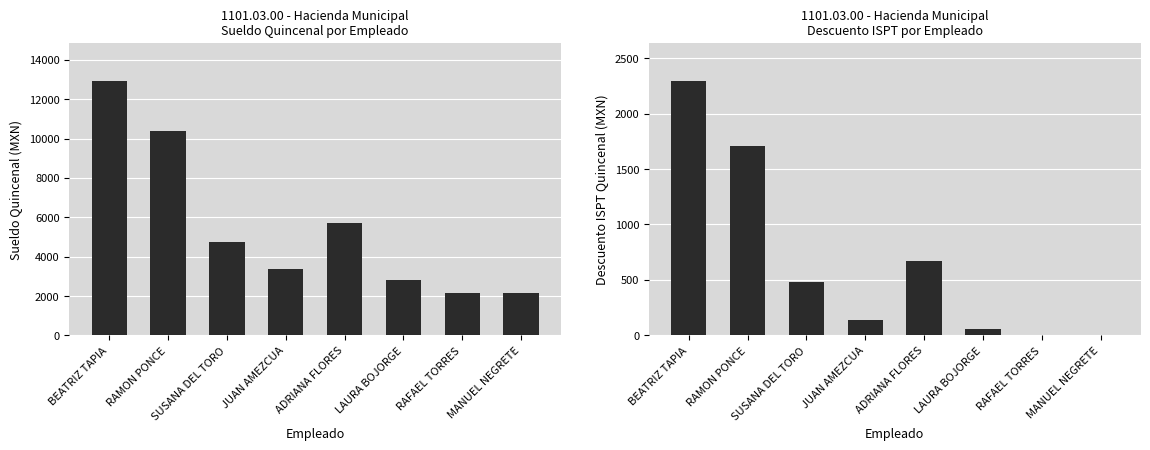

Rank the series by their maximum value, from lowest to highest.

ISPT QUINCENAL, SUELDO QUINCENAL